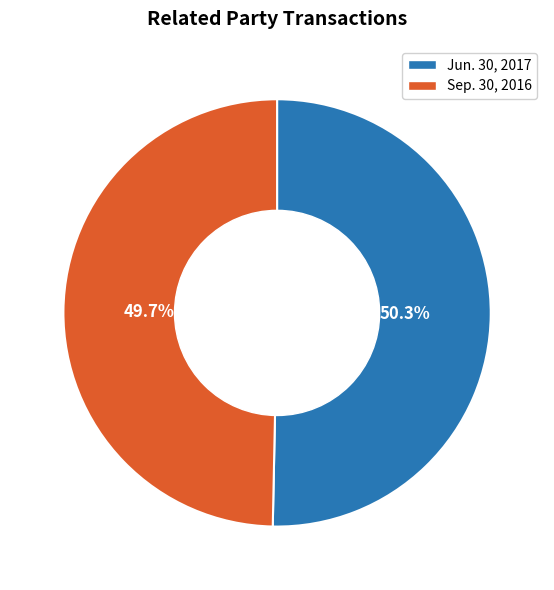

Between Jun. 30, 2017 and Sep. 30, 2016, which is larger?

Jun. 30, 2017